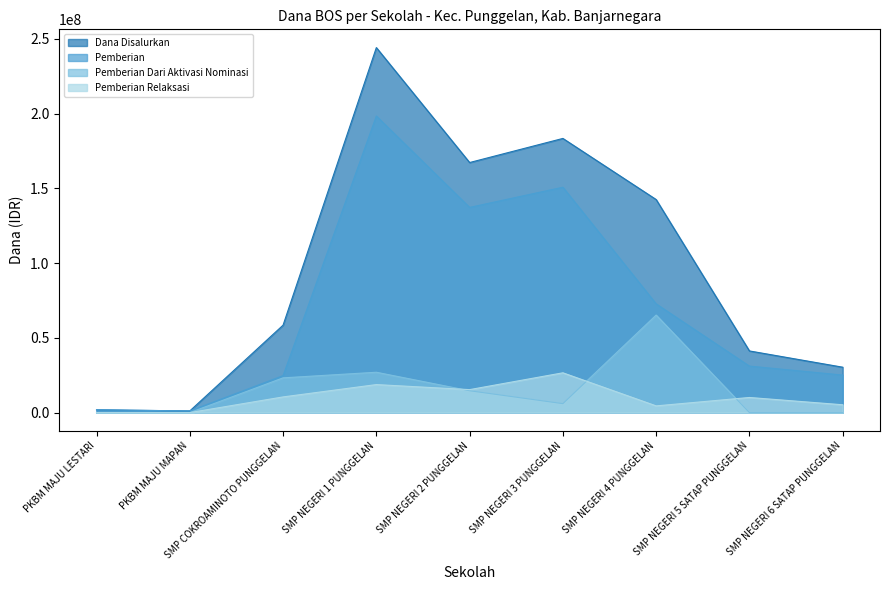

Which label corresponds to the smallest value in the chart?

PKBM MAJU LESTARI